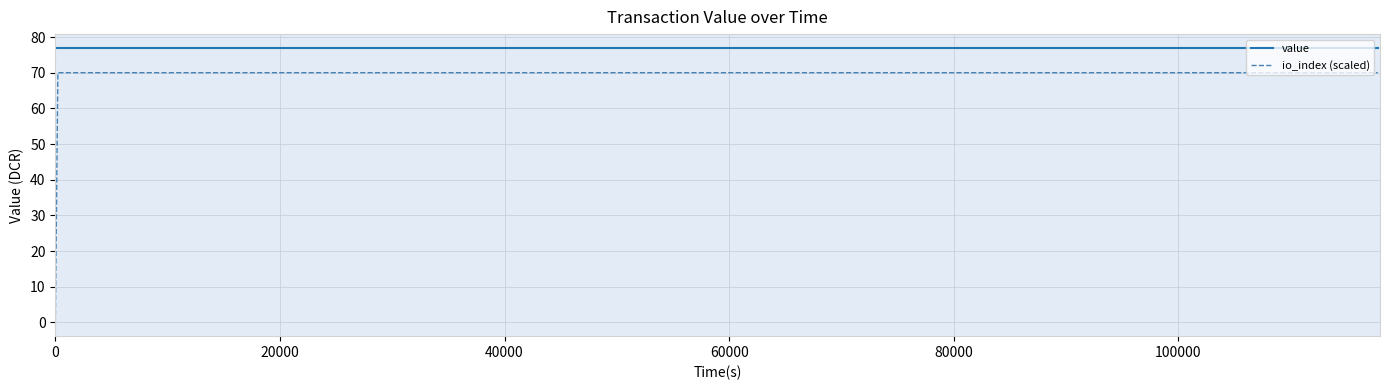

True or false: value and io_index (scaled) cross at least once.

False